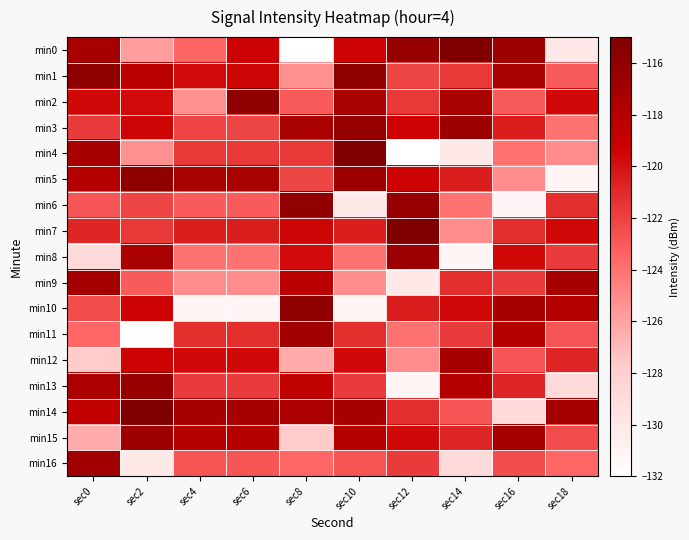

Which series has the largest total across all categories?

min14